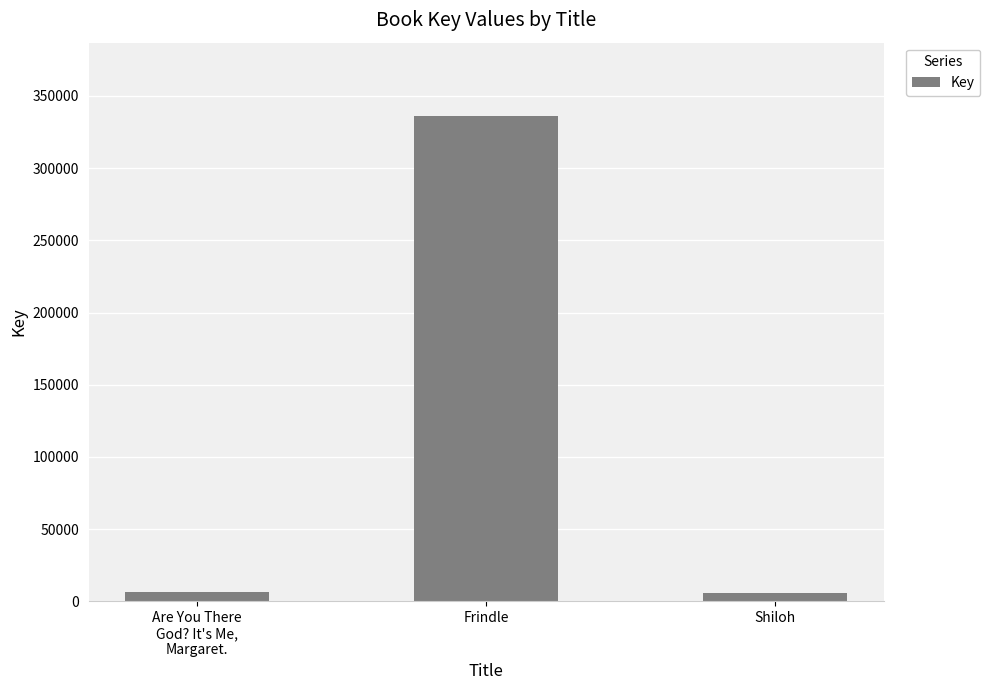

What is the greatest value displayed?

336458